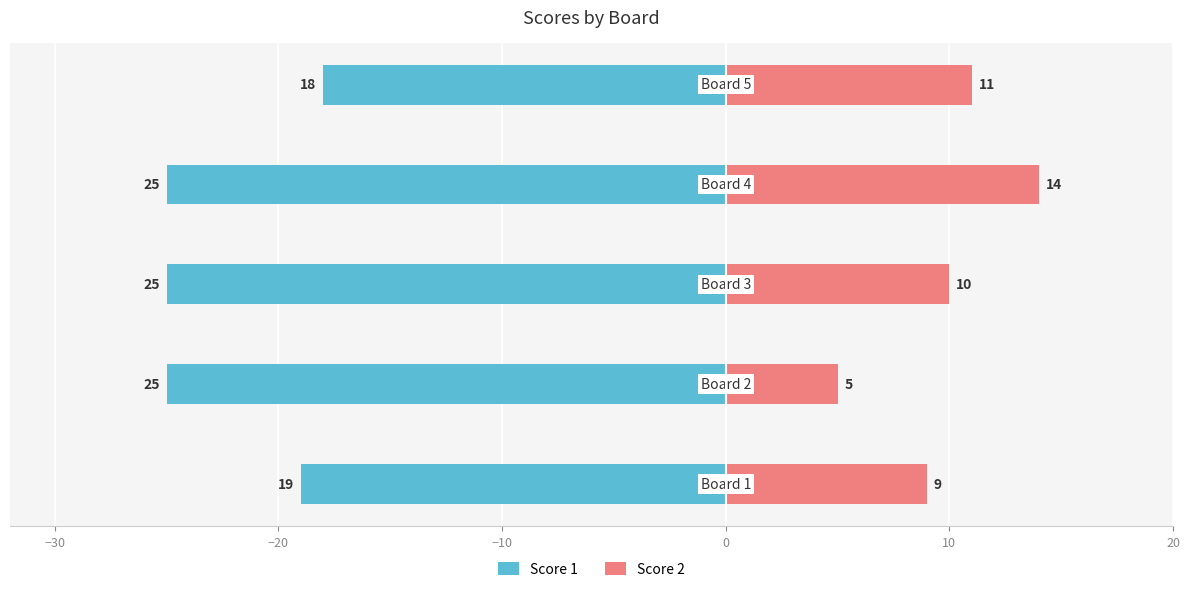

Reading right to left, list all the values displayed in this chart.

Score 1: -18	-25	-25	-25	-19
Score 2: 11	14	10	5	9